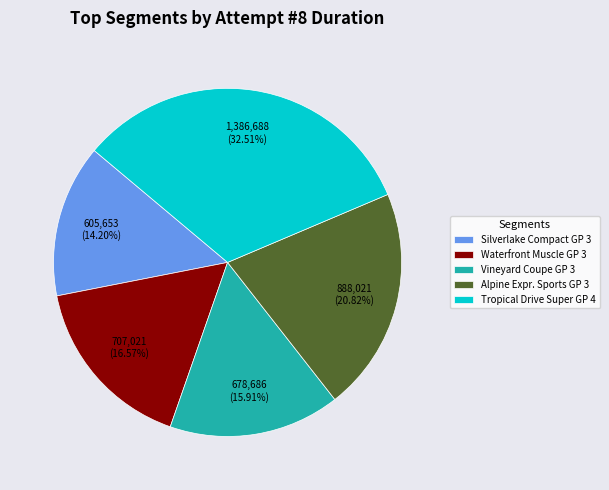

Which slice is the largest?

Tropical Drive Super GP 4